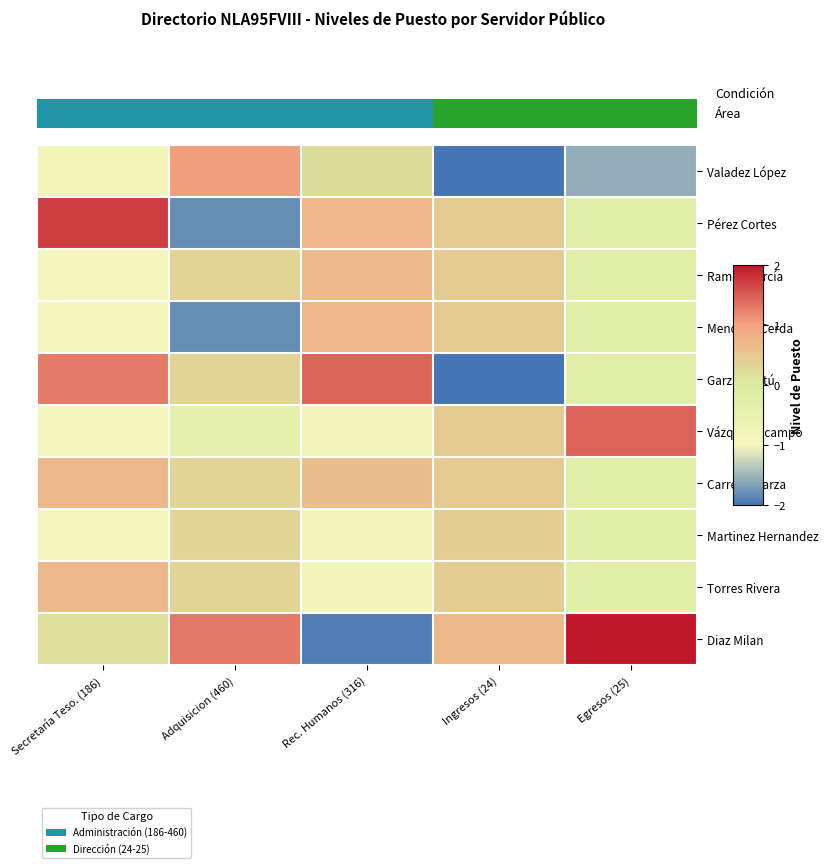

Rank the series at Adquisicion (460) from lowest to highest value.

Pérez Cortes, Mendoza Cerda, Vázquez Ocampo, Martinez Hernandez, Ramos García, Garza Cantú, Carreón Garza, Torres Rivera, Valadez López, Diaz Milan